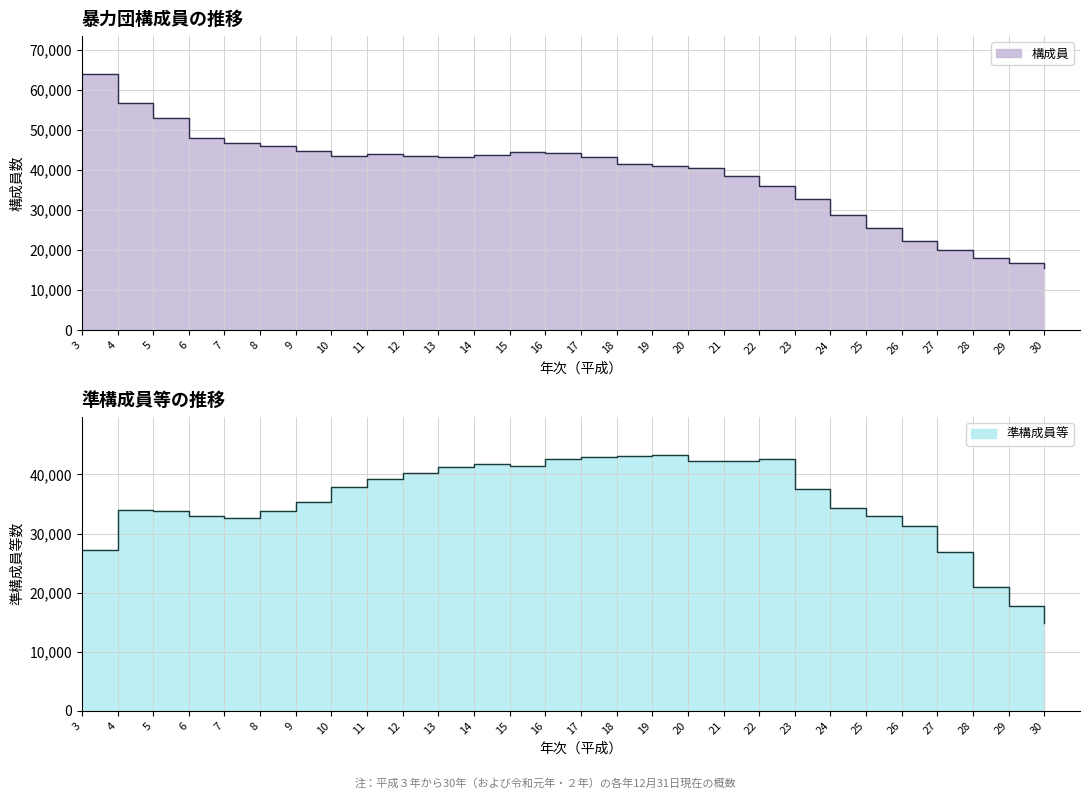

Rank the series by their maximum value, from lowest to highest.

準構成員等, 構成員